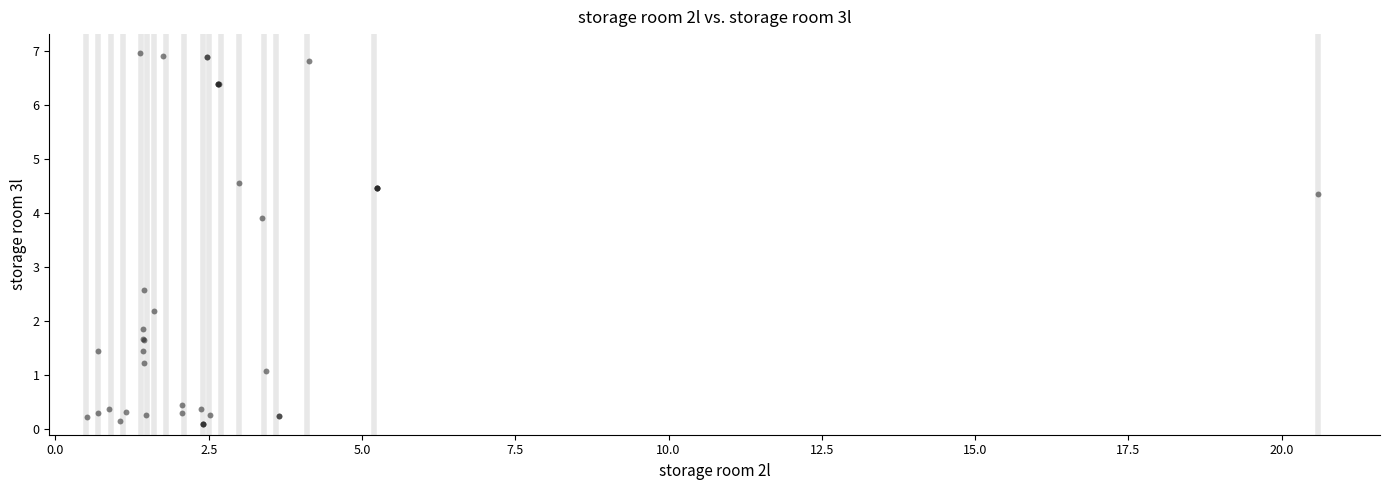

What Y value in the scatter plot is closest to 3?

2.6